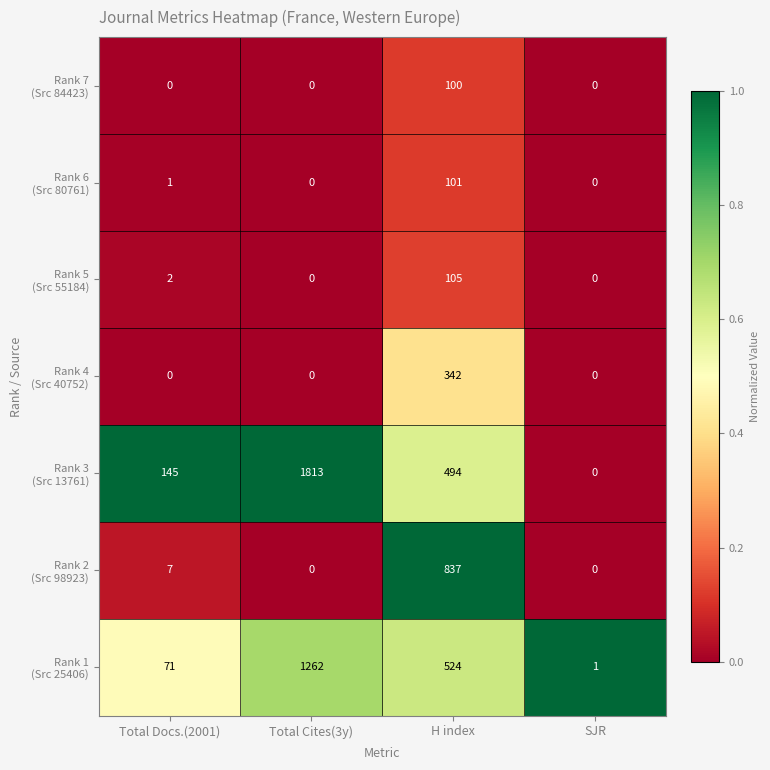

Which category has the highest value across all series?

Total Cites(3y)